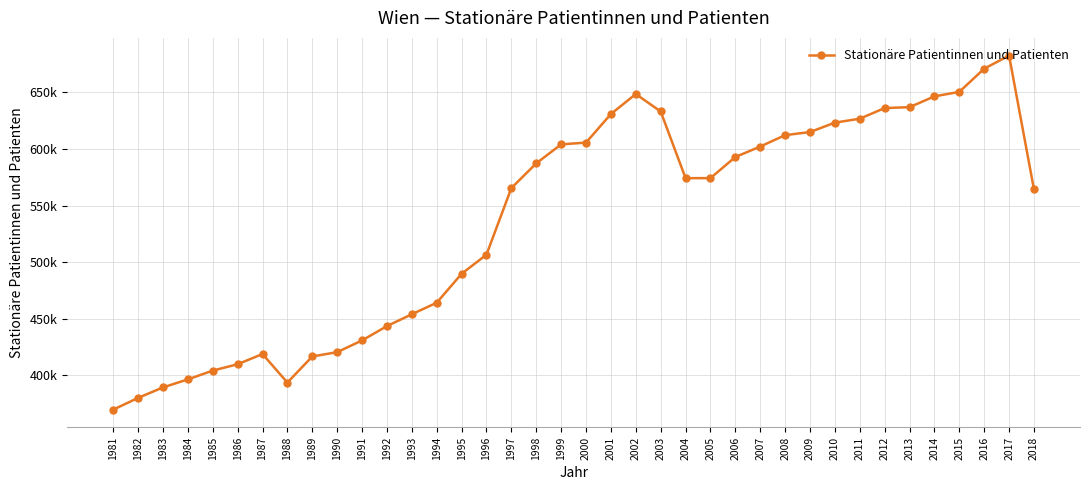

What is the ratio of the value at 1991 to the value at 1998?

0.7